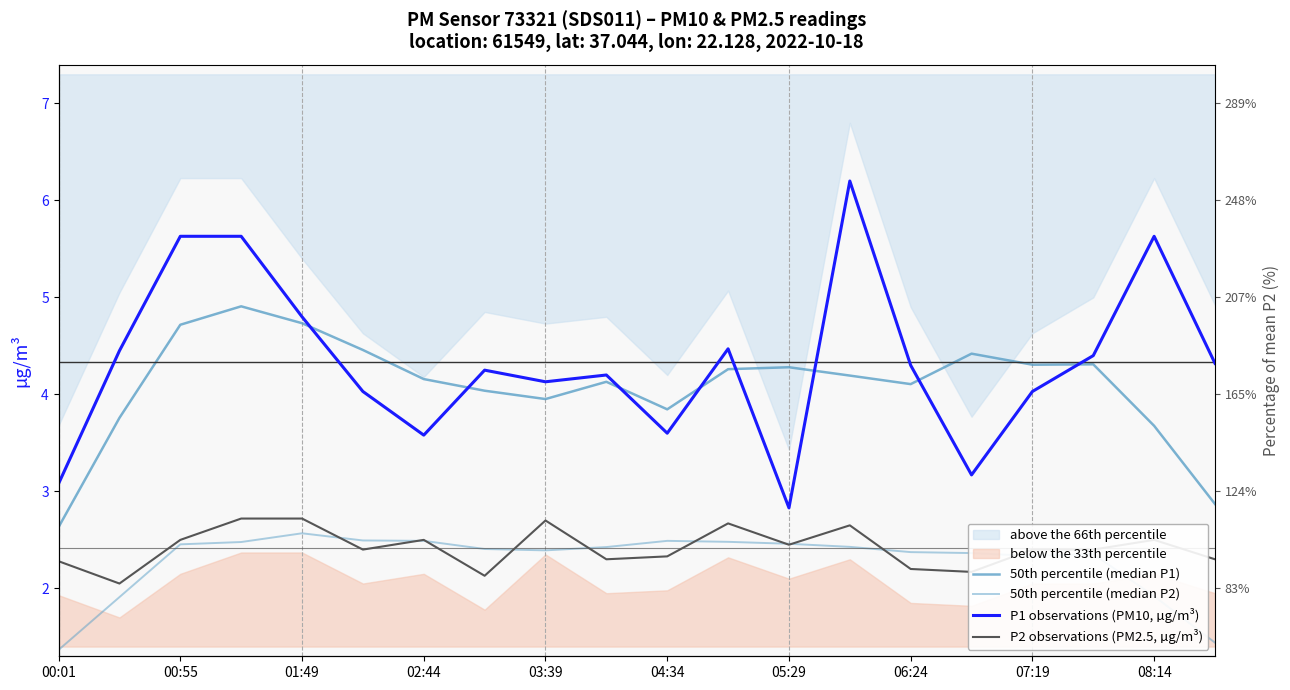

What is the sum of all P2 observations (PM2.5, µg/m³) values?

48.4